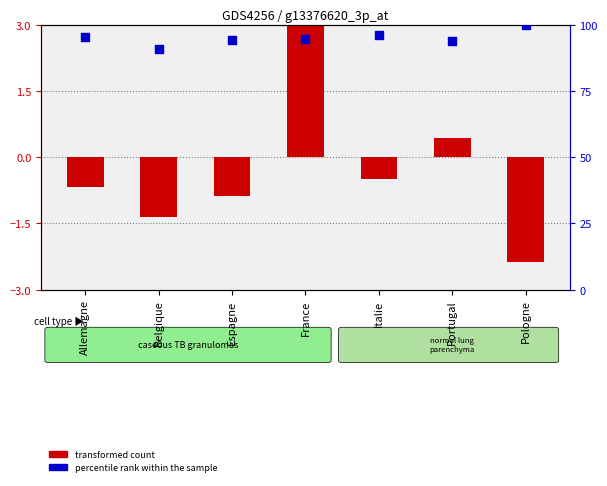

What is the total value across all series at Allemagne?

94.8